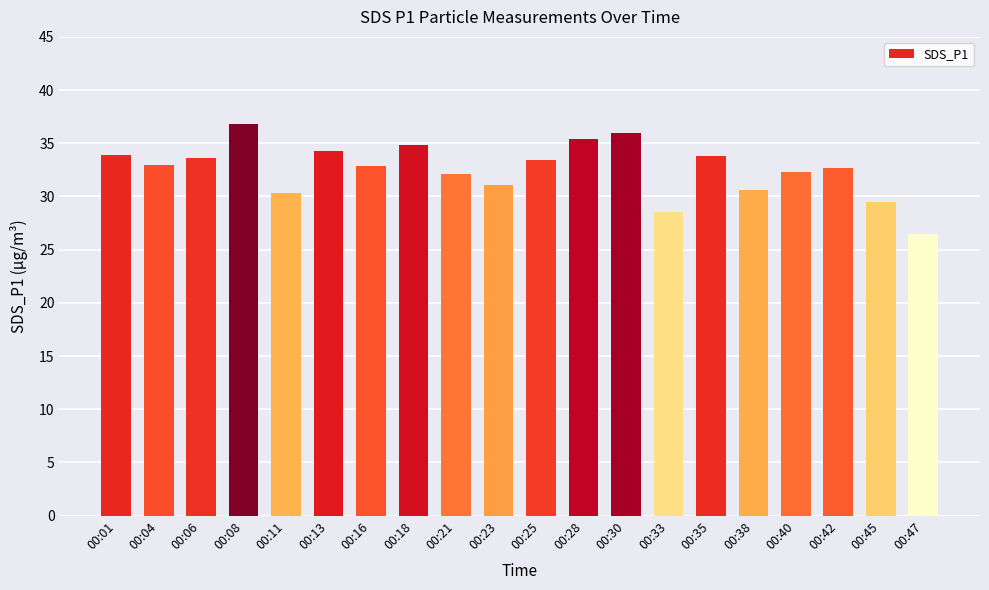

Which has a higher value, 00:08 or 00:33?

00:08